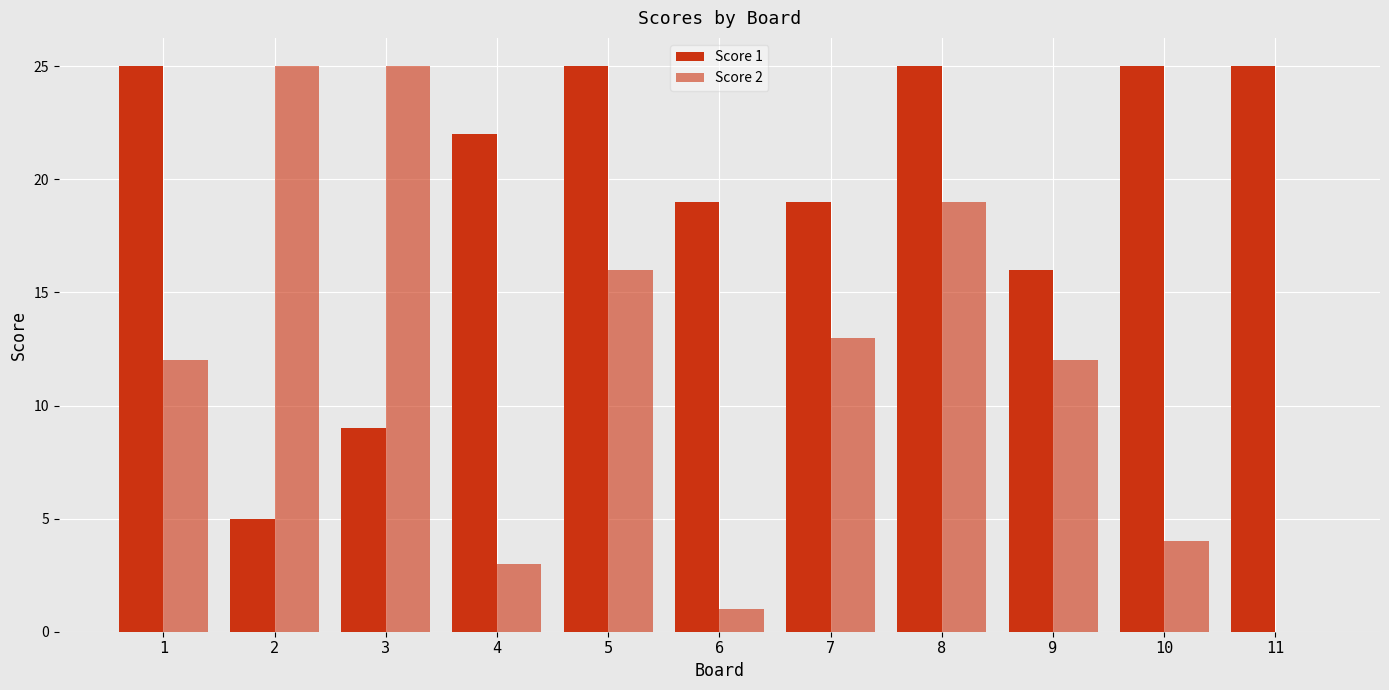

Read the Score 2 value at 1.

12